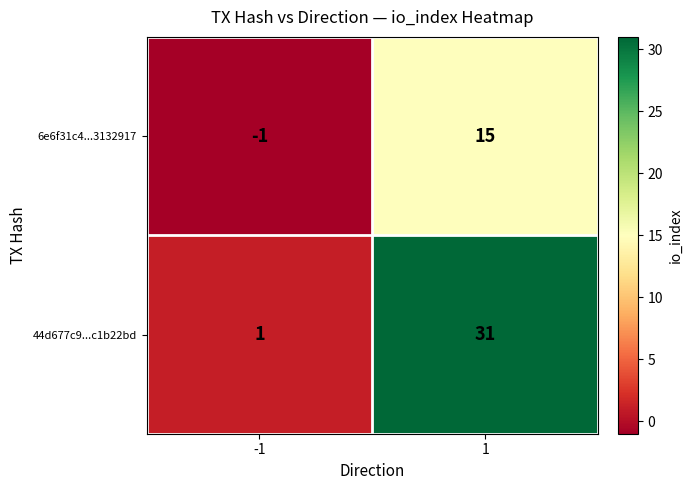

What is the total value across all series at 1?

46